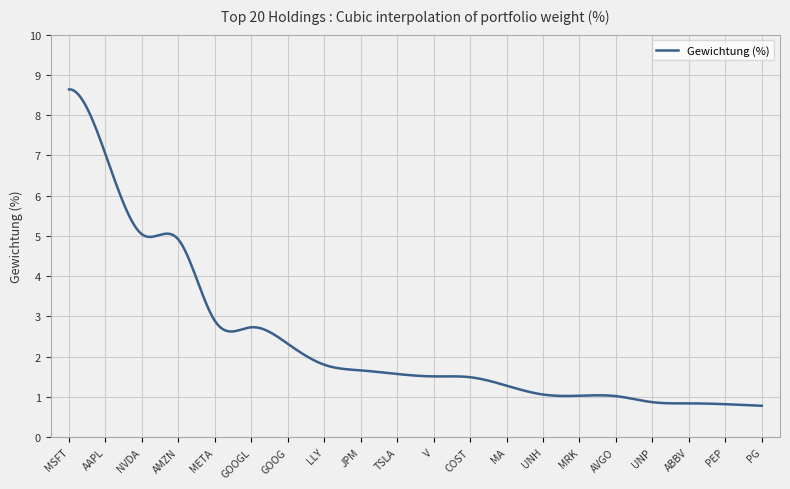

What is the difference between the maximum and minimum values?

7.9